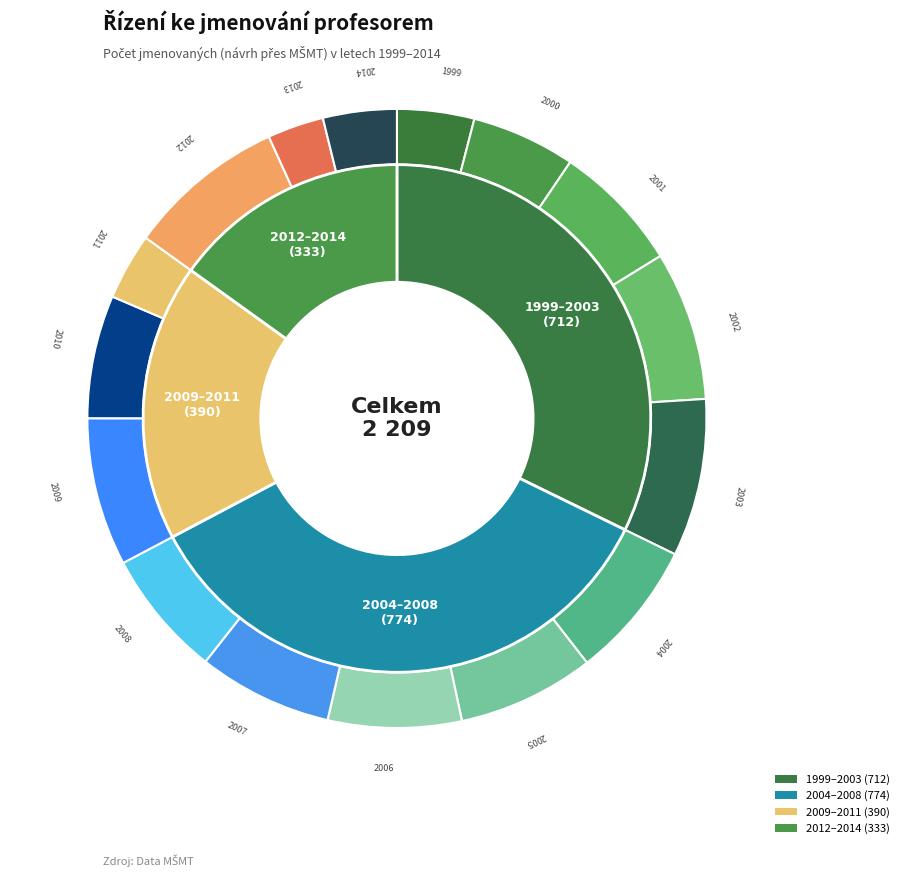

To the nearest percent, what is the difference between the 2008 and 2003 slice percentages?

2%